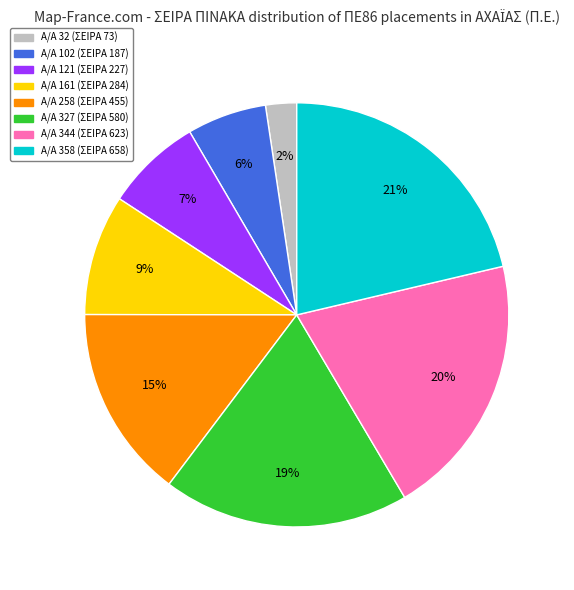

To the nearest percent, what is the average slice percentage?

12%